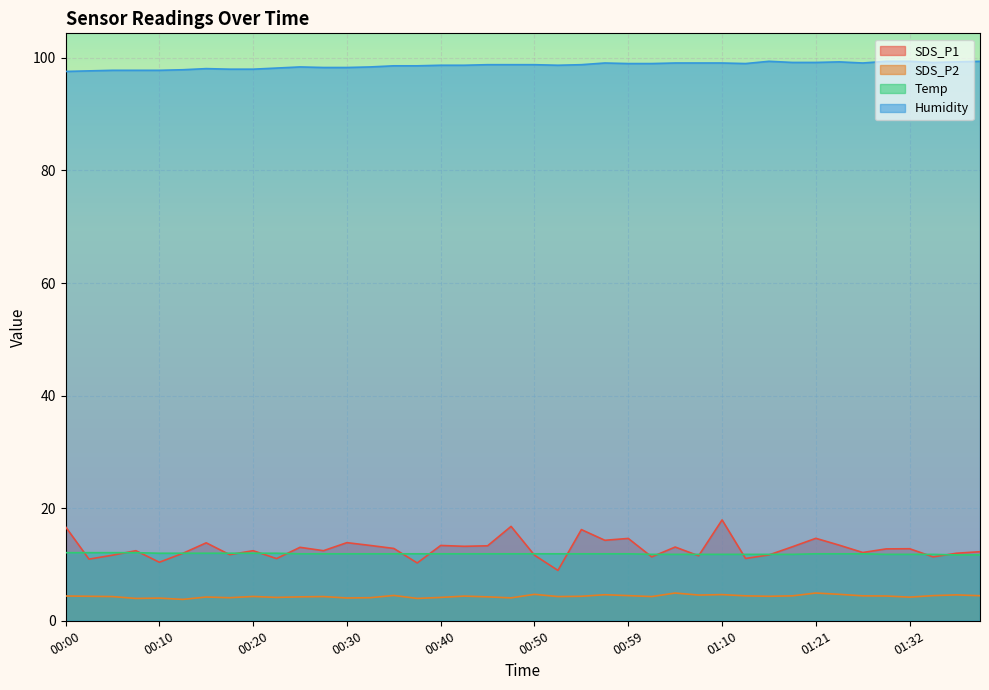

Where is Humidity nearest to the value 98?

00:18